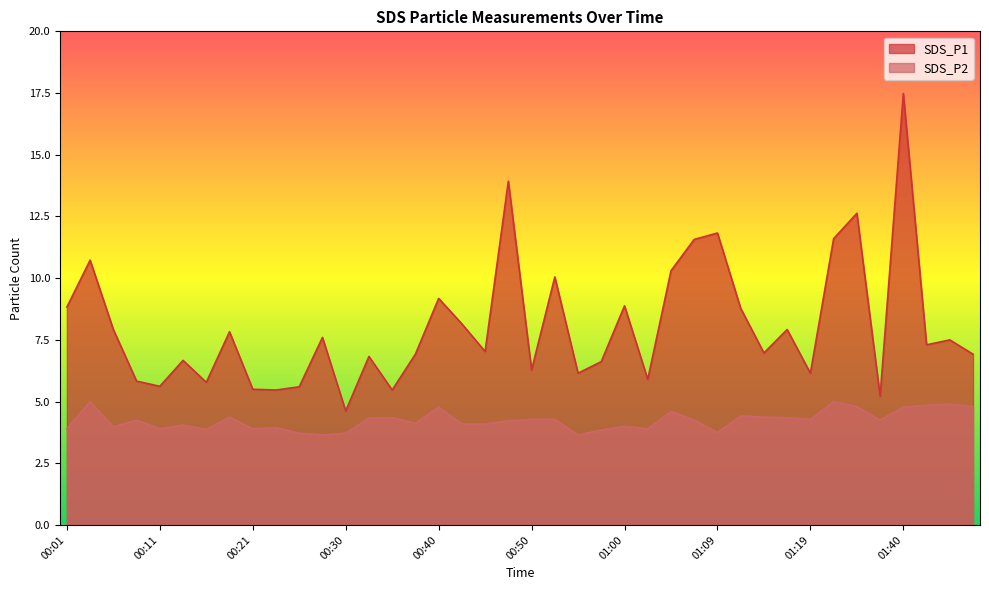

What is the greatest value displayed?

17.5